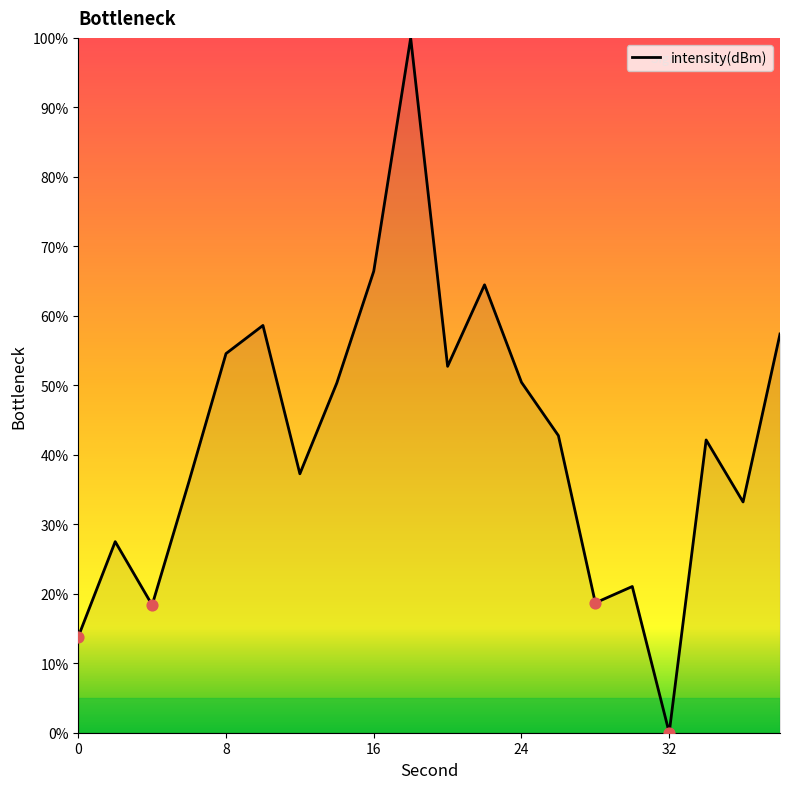

What is the greatest value displayed?

100.0